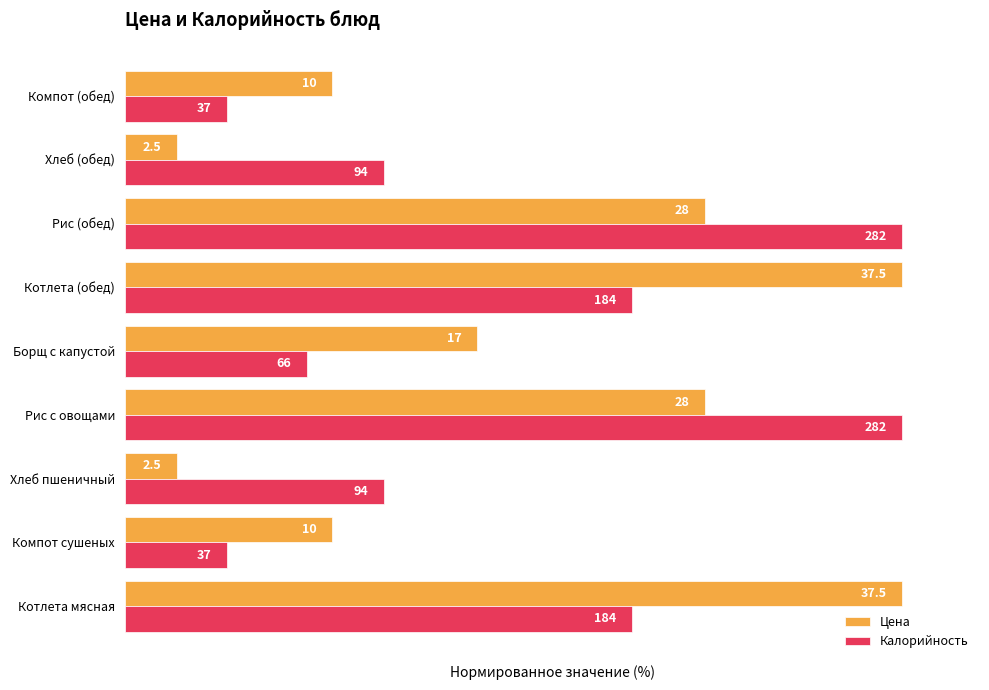

What are all the series names shown in the legend?

Цена, Калорийность